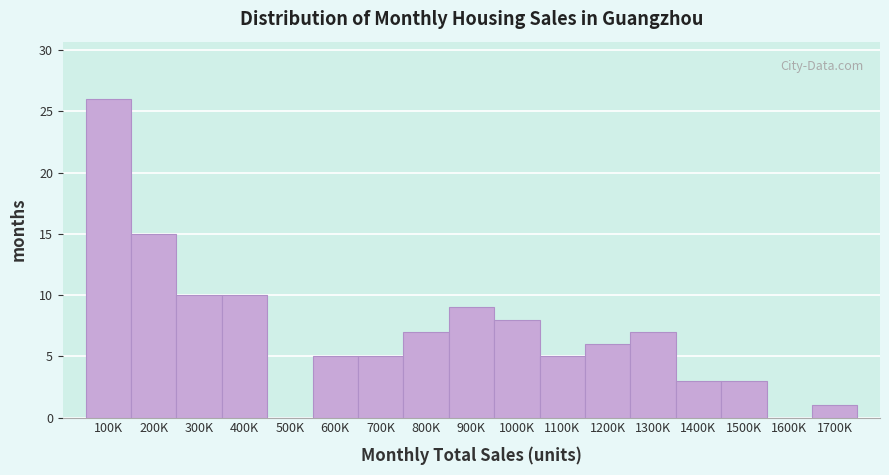

Reading left to right, transcribe all the data shown in this chart.

100K=26	200K=15	300K=10	400K=10	500K=0	600K=5	700K=5	800K=7	900K=9	1000K=8	1100K=5	1200K=6	1300K=7	1400K=3	1500K=3	1600K=0	1700K=1